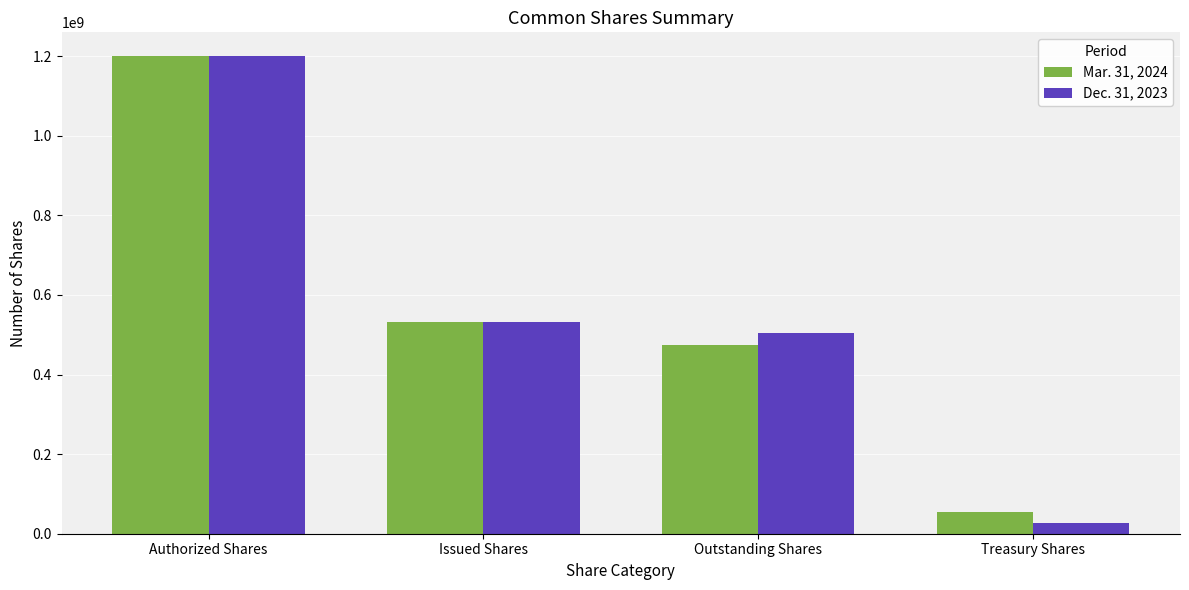

At which label does Dec. 31, 2023 reach its peak?

Authorized Shares